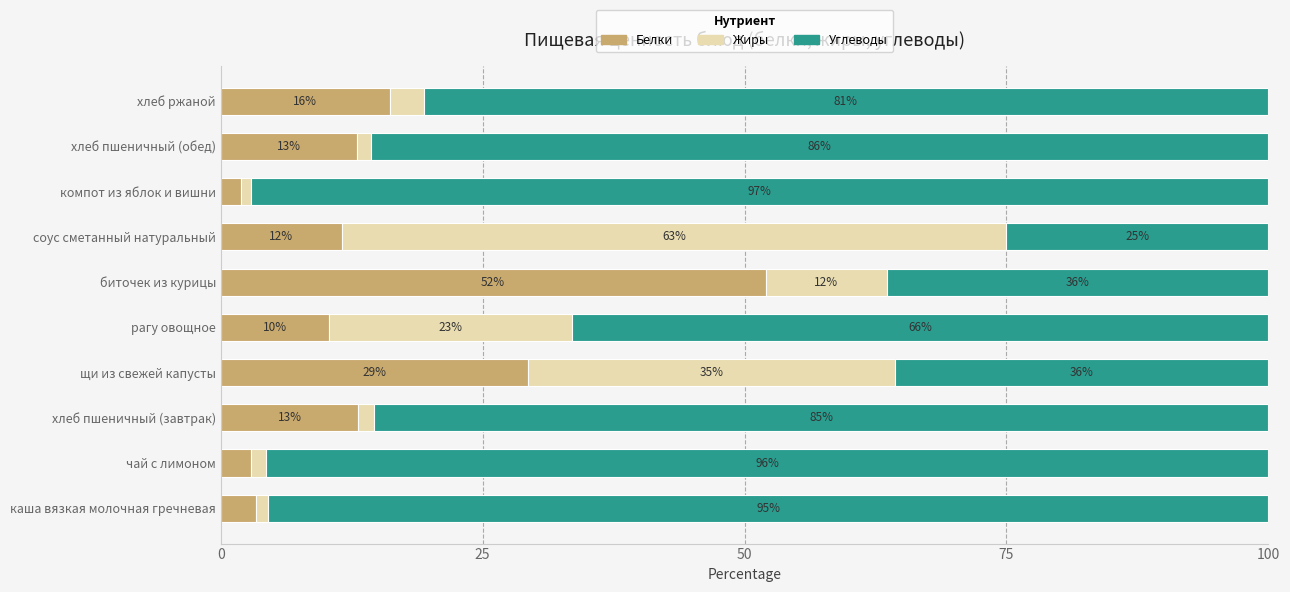

What is the maximum value for Белки?

52.0